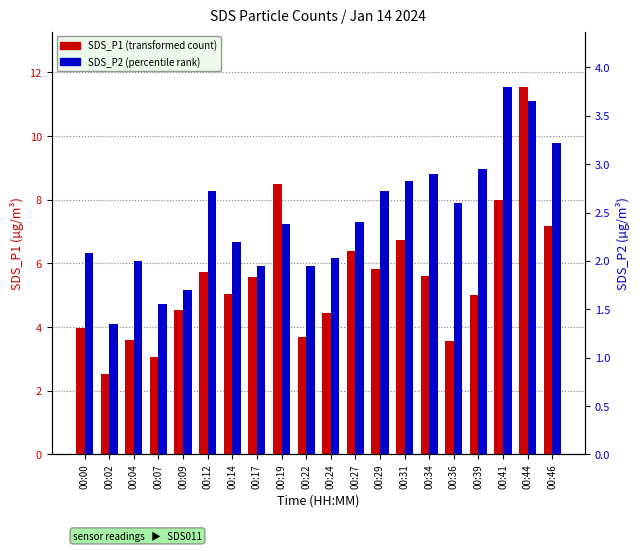

Which category has the lowest value in the SDS_P2 series?

00:02